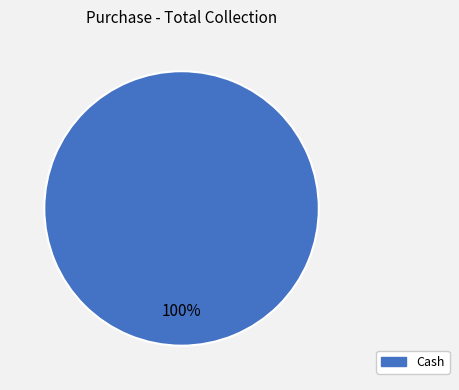

Is it true that Cash is 100% of the pie?

True